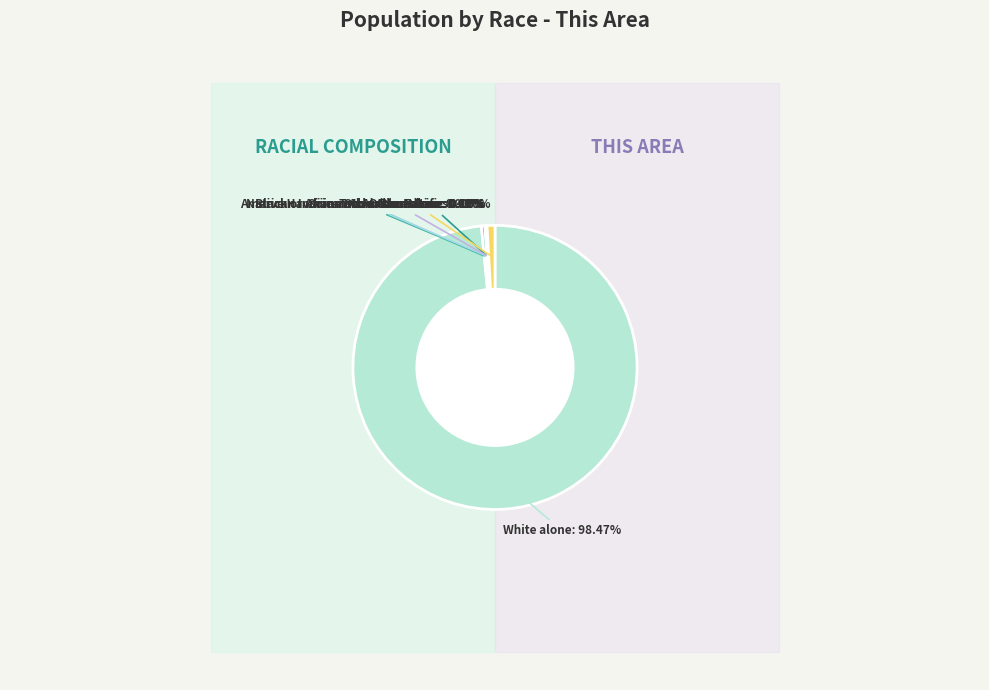

What is the majority slice?

White alone